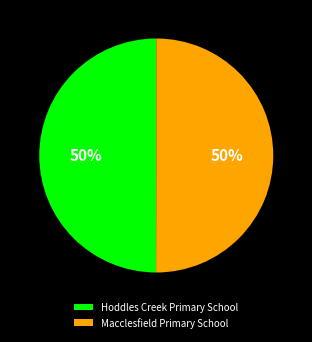

To the nearest percent, what is the combined percentage of Macclesfield Primary School and Hoddles Creek Primary School?

100%